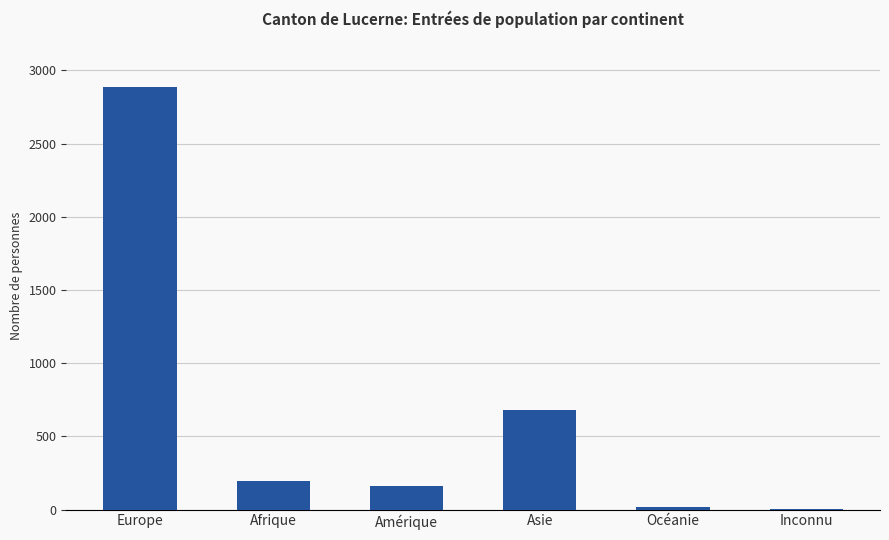

Approximately how many times larger is the value at Asie compared to Amérique?

4.2